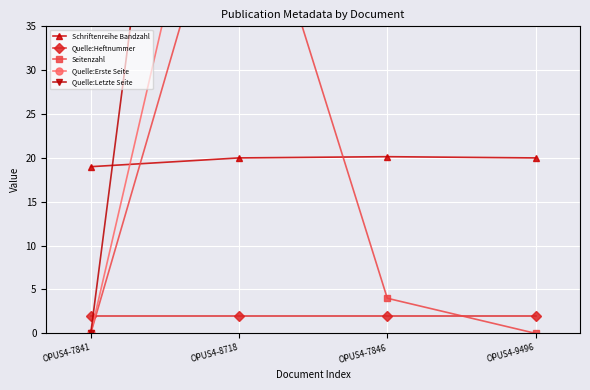

Is this an area chart (filled region under the line)?

No